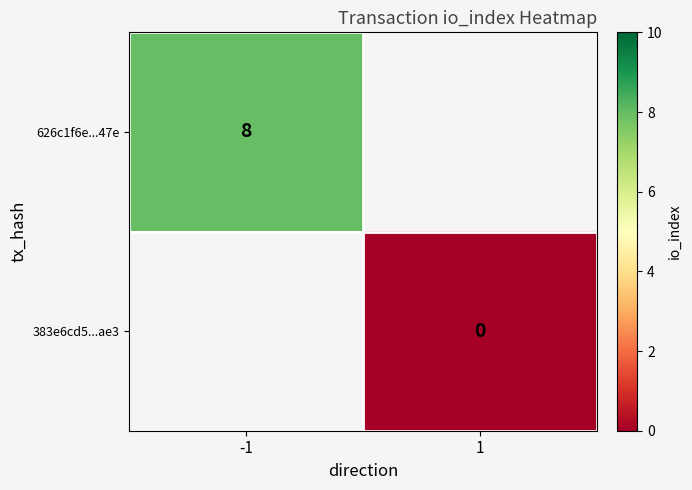

Is the value of 383e6cd5...ae3 at 1 greater than the value of 626c1f6e...47e at -1?

No